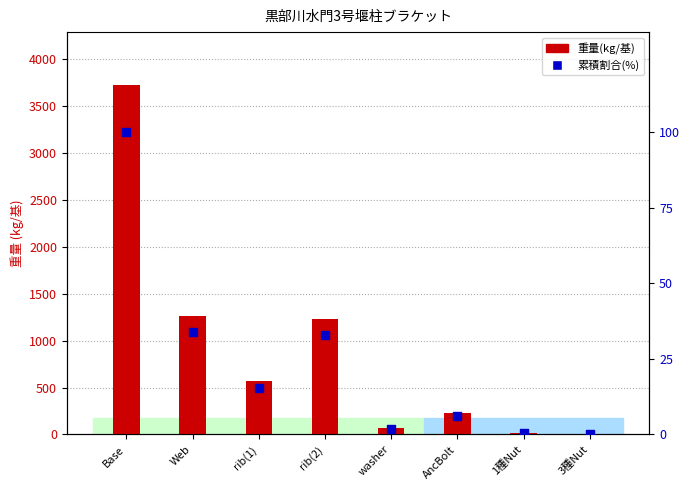

What are all the series names shown in the legend?

重量(kg/基), 累積割合(%)